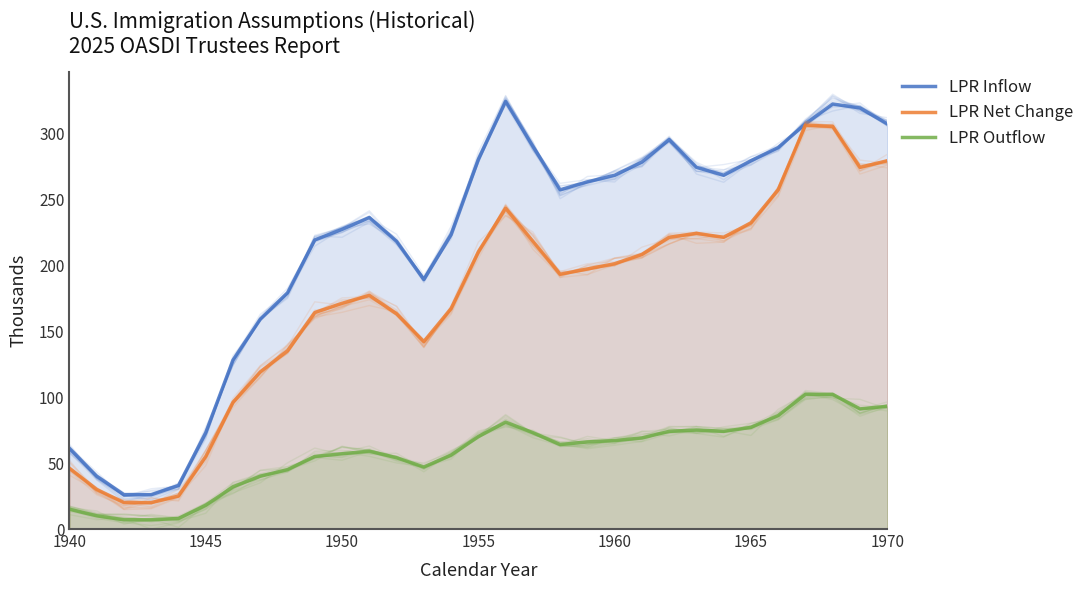

What is the difference between the maximum and minimum values in the LPR Net Change series?

286